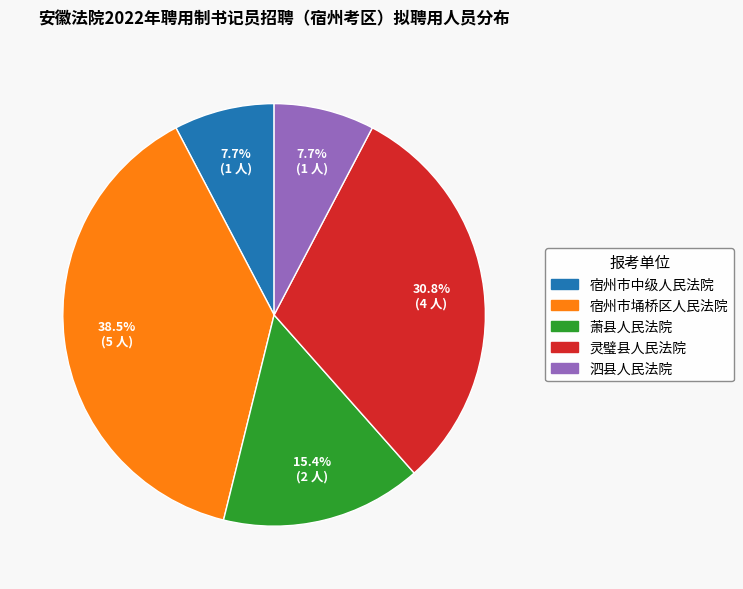

What is the largest slice in the pie chart?

宿州市埇桥区人民法院